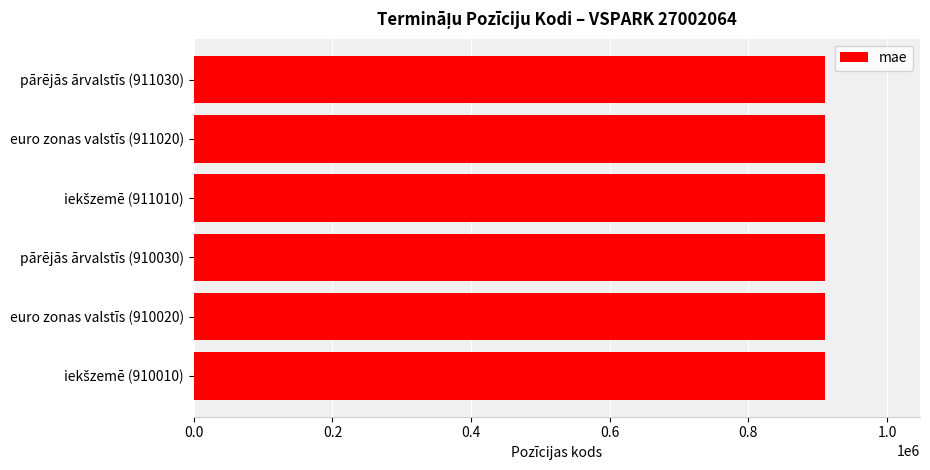

The chart shows a value of 910020 at euro zonas valstīs (910020). True or false?

True